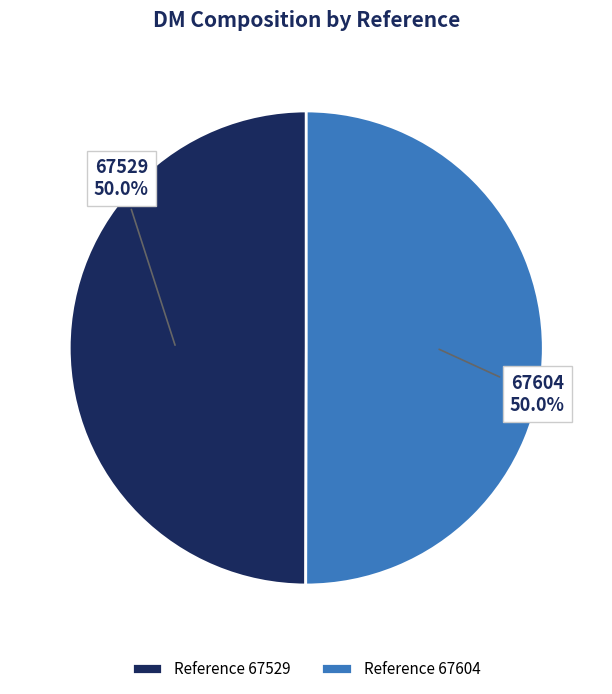

Combined, what portion of the pie is 67529 and 67604?

100.0%